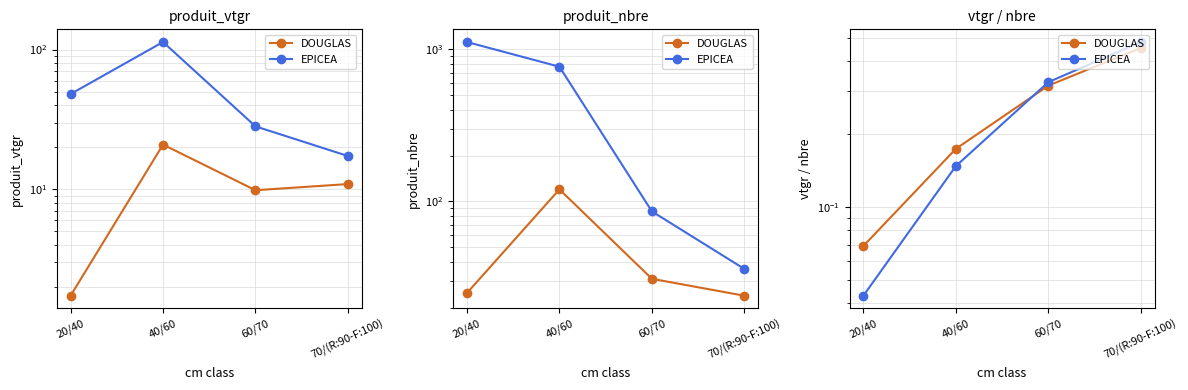

Which series changed the most between 40/60 and 70/(R:90-F:100)?

EPICEA